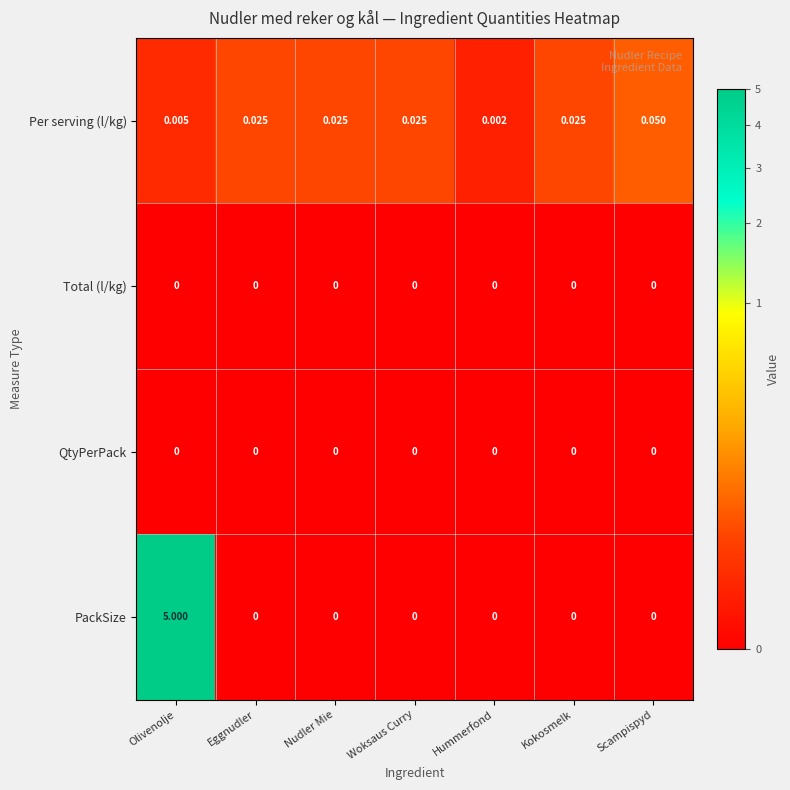

At which category is the sum across all series the highest?

Olivenolje